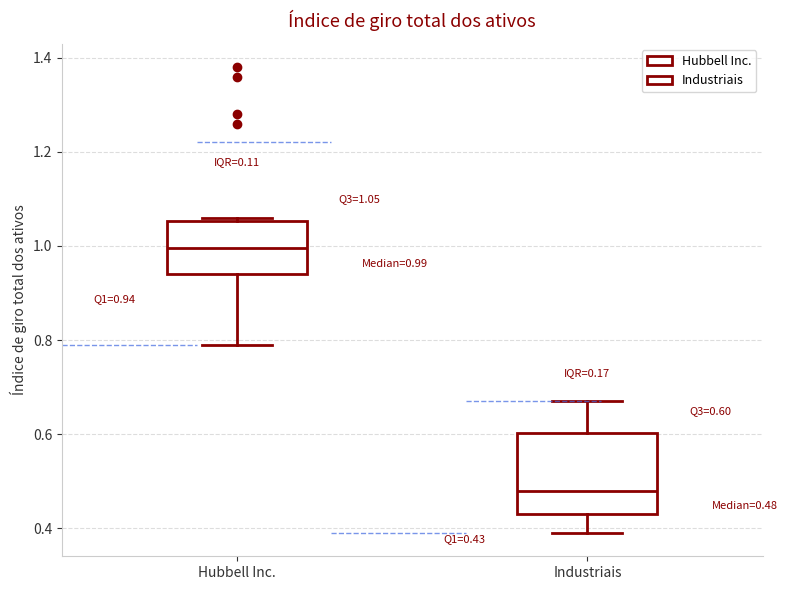

Which box is the tallest, from its lower edge to its upper edge?

Industriais